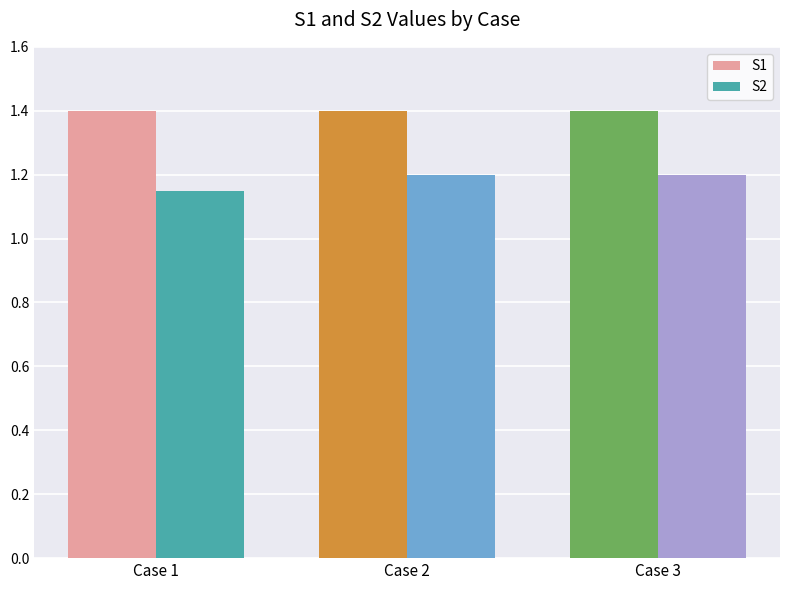

Which series changed the most between Case 1 and Case 3?

S2